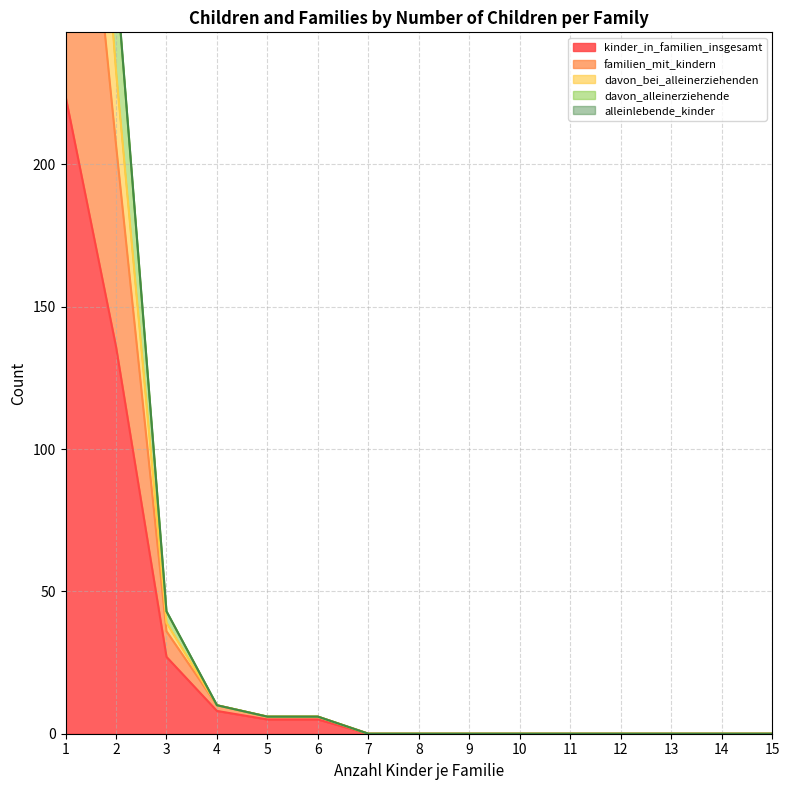

True or false: davon_bei_alleinerziehenden and familien_mit_kindern cross at least once.

False